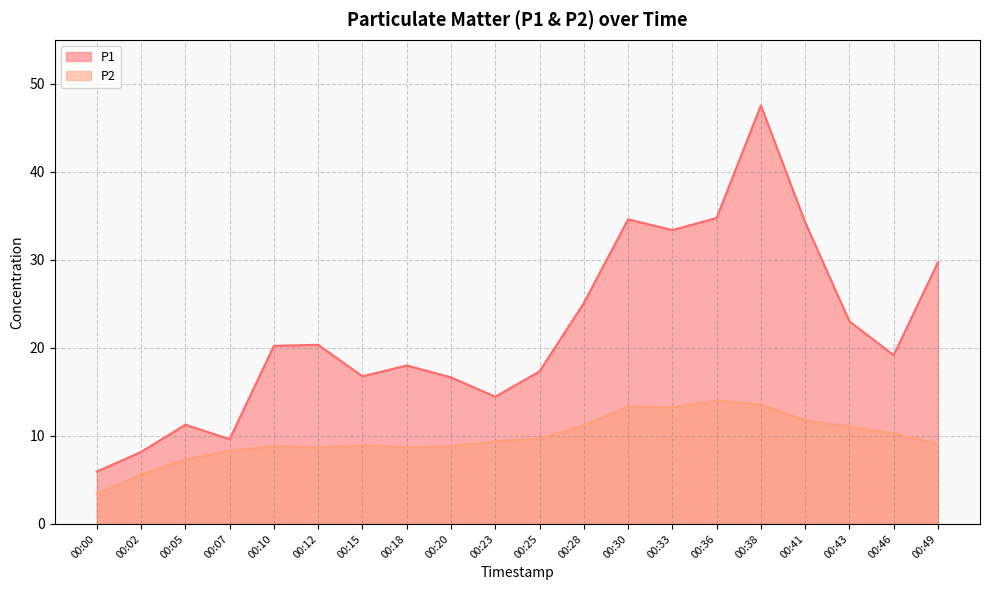

Rank the series at 00:36 from highest to lowest value.

P1, P2